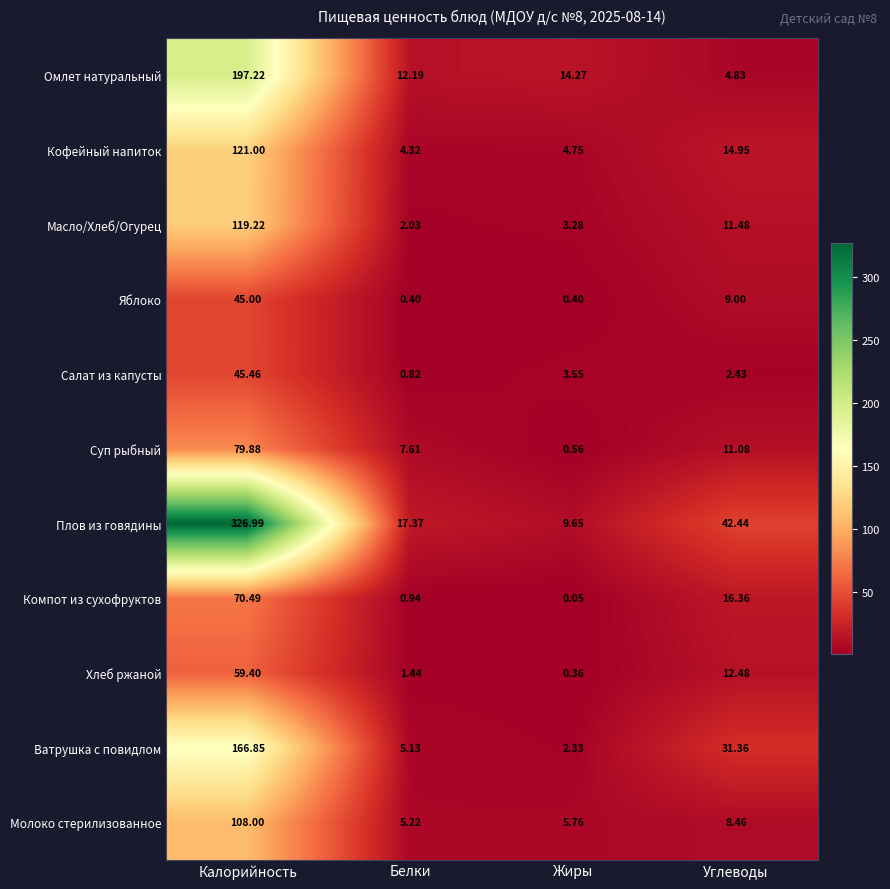

At Калорийность, list the series in order from largest to smallest.

Плов из говядины, Омлет натуральный, Ватрушка с повидлом, Кофейный напиток, Масло/Хлеб/Огурец, Молоко стерилизованное, Суп рыбный, Компот из сухофруктов, Хлеб ржаной, Салат из капусты, Яблоко